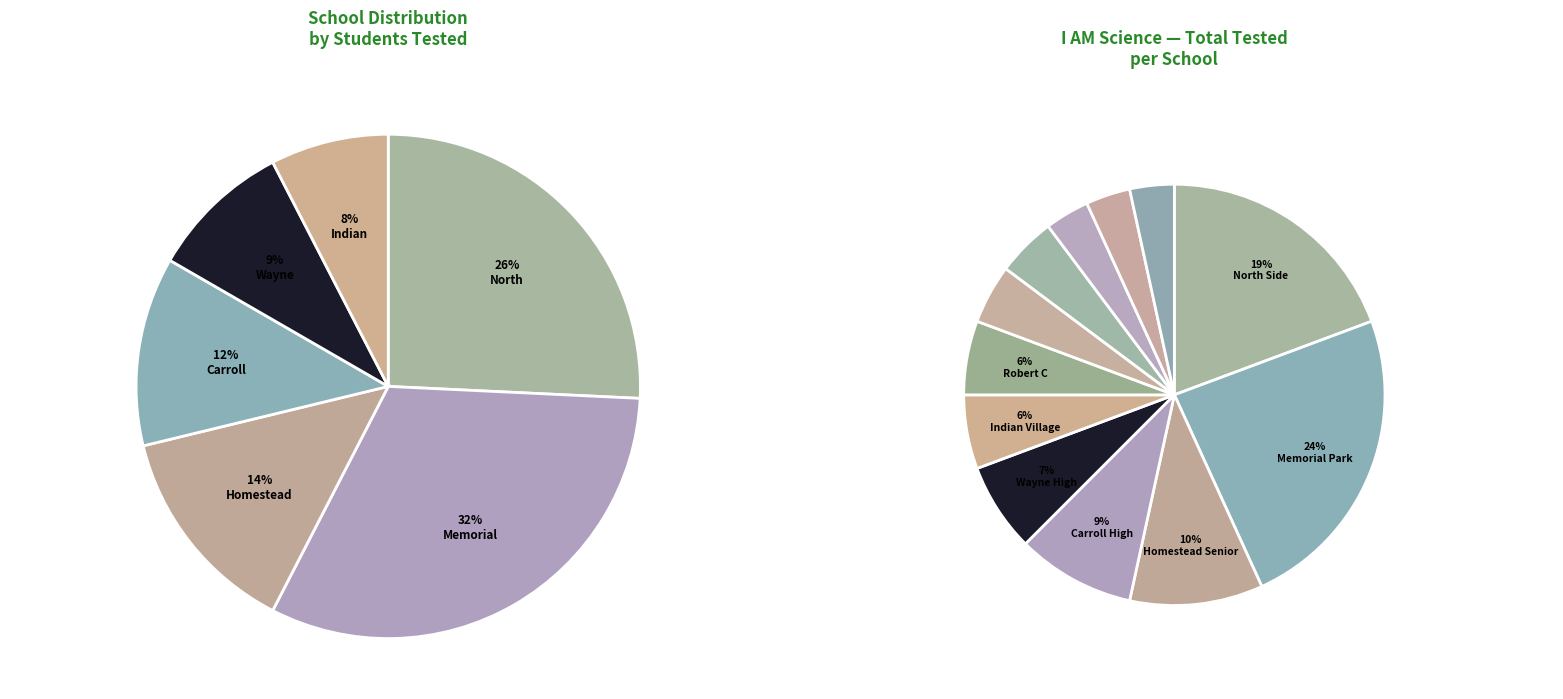

Combined, do Wayne High School and Covington Elementary School account for over 50%?

No